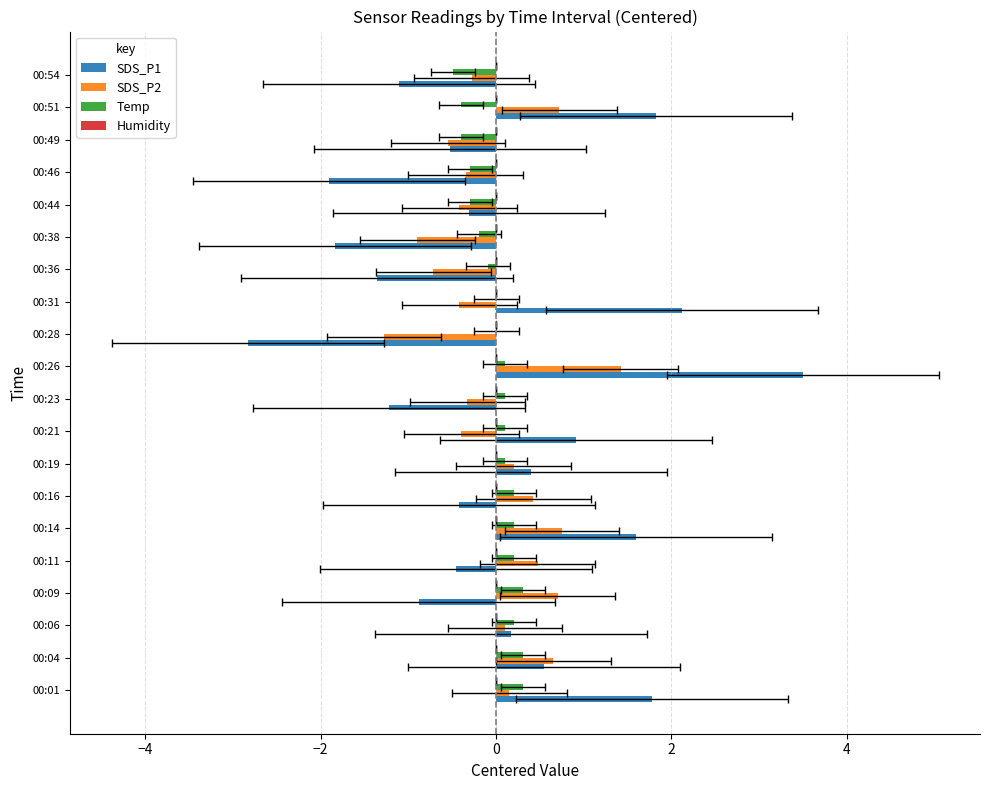

What is the value of the SDS_P2 bar at the 13th from the left?

-0.4